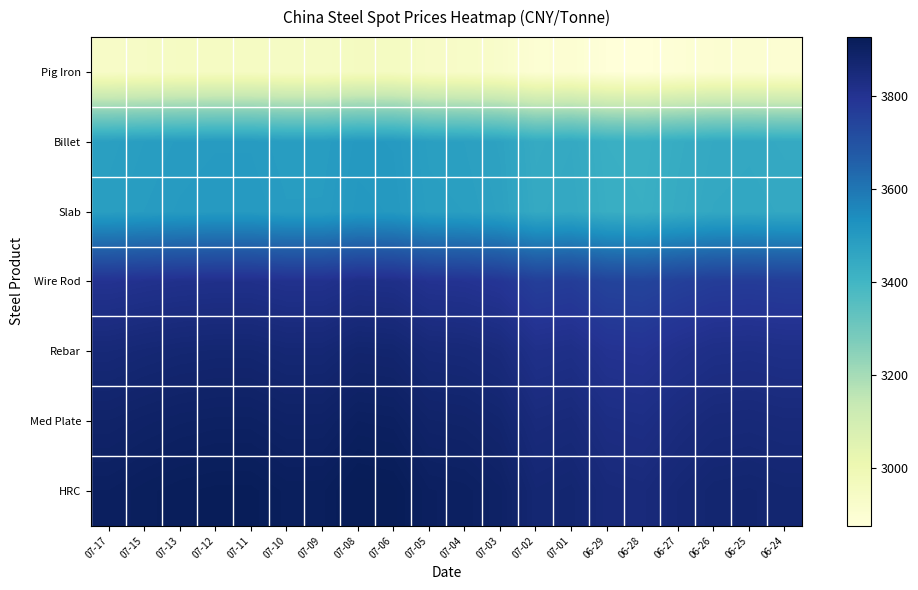

Which series has the largest total across all categories?

HRC